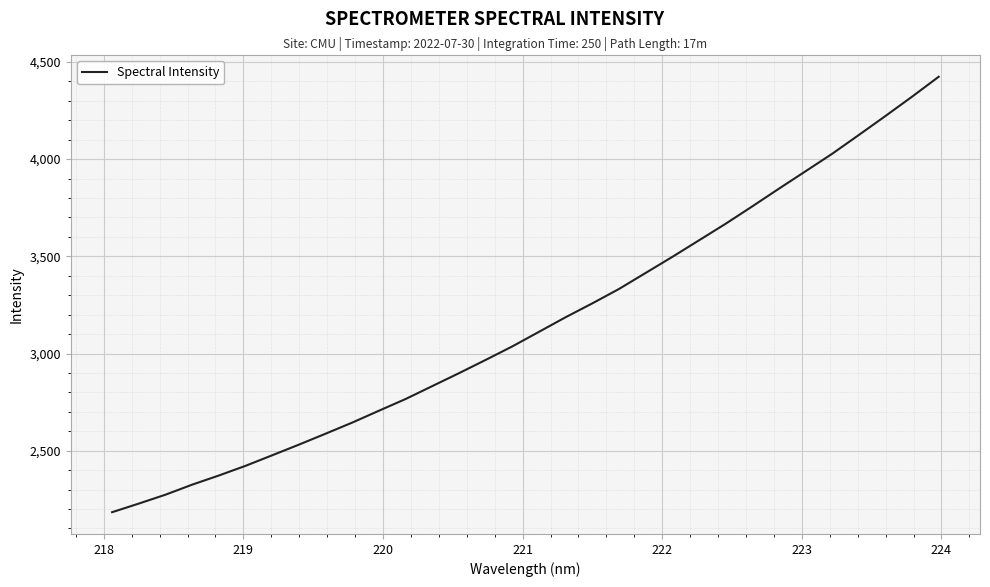

What is the greatest value displayed?

4423.5